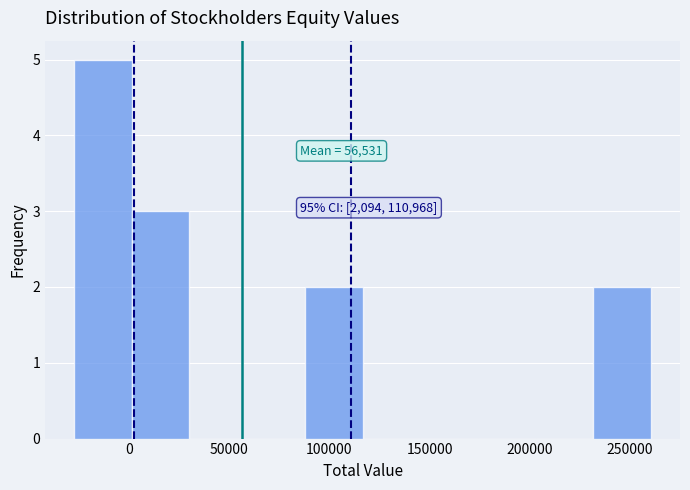

Which range on the x-axis has the tallest bar?

-30000 to 0